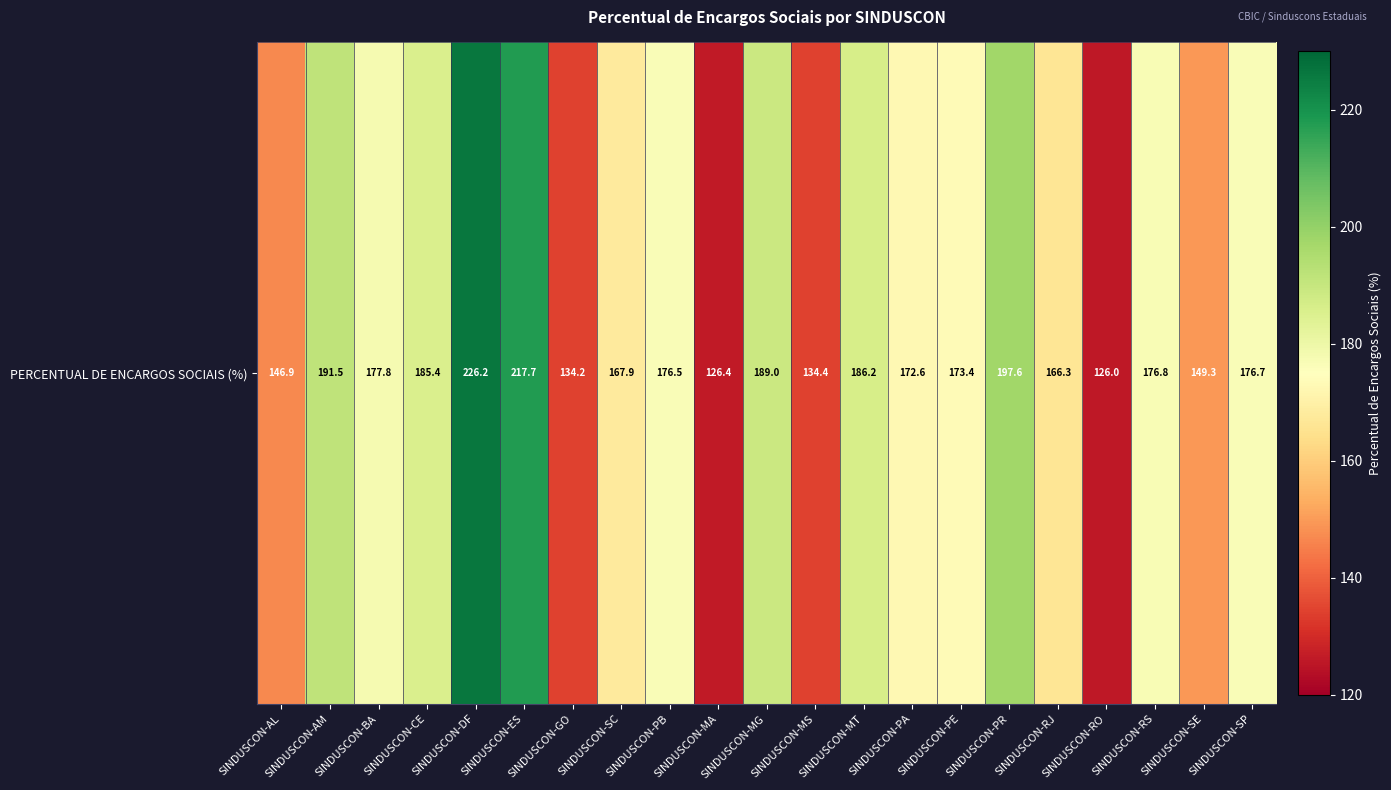

At which category does the chart reach its peak across all series?

SINDUSCON-DF